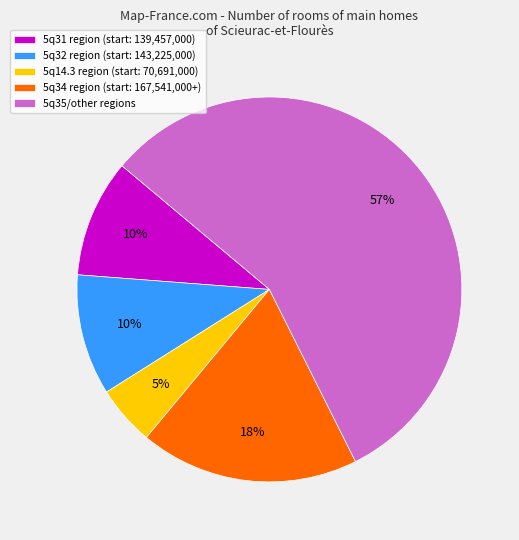

Between 5q35/other regions and 5q32 region (start: 143,225,000), which is larger?

5q35/other regions